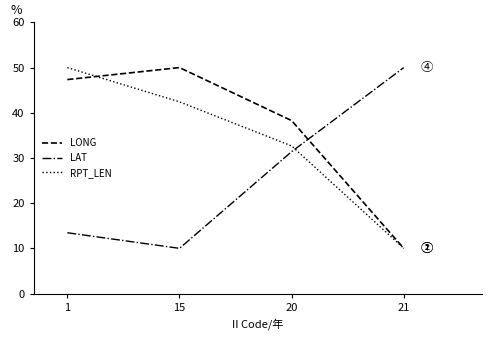

What is the approximate value of RPT_LEN at 20?

32.7